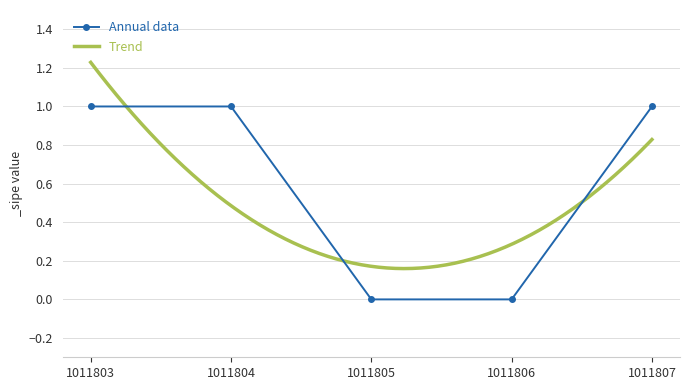

What is the difference between the maximum and second lowest values?

1